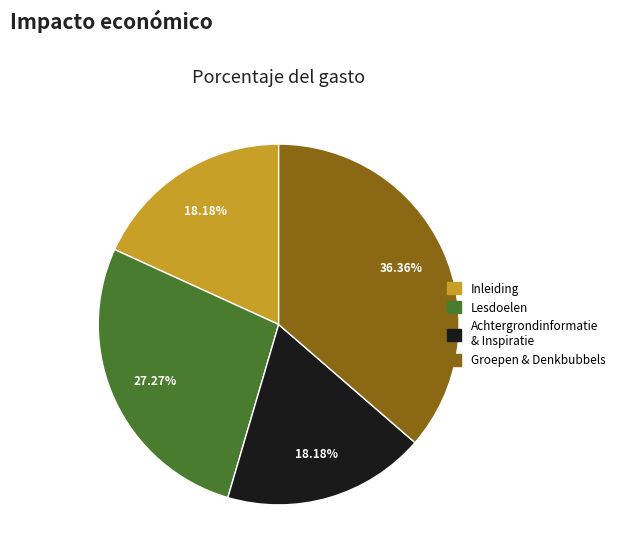

Is there any slice that represents more than half of the pie?

No